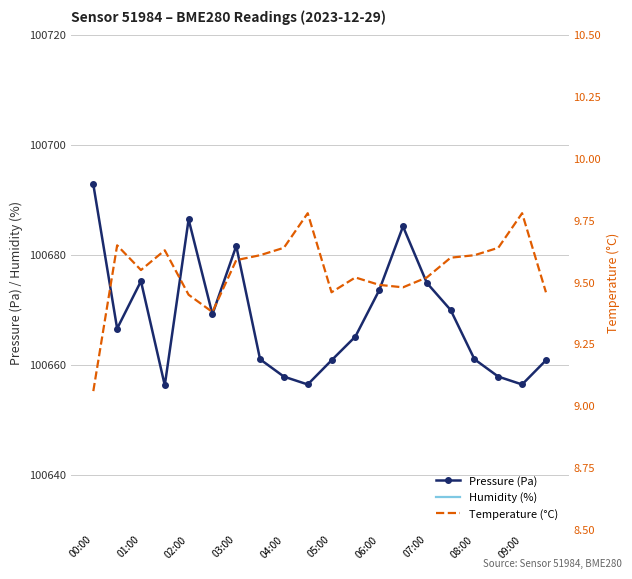

Which series has the widest spread of values?

Pressure (Pa)